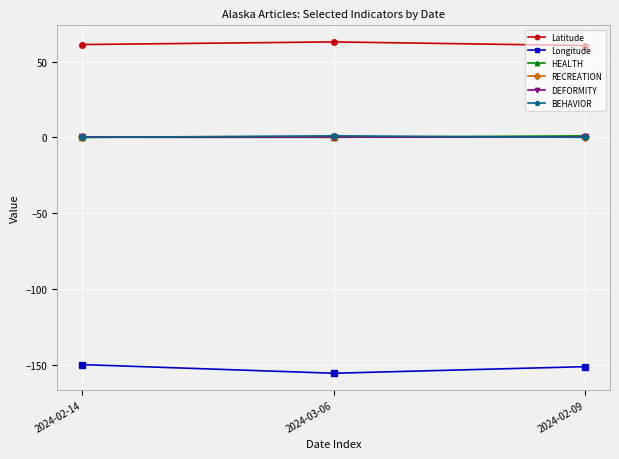

Is this an area chart (filled region under the line)?

No